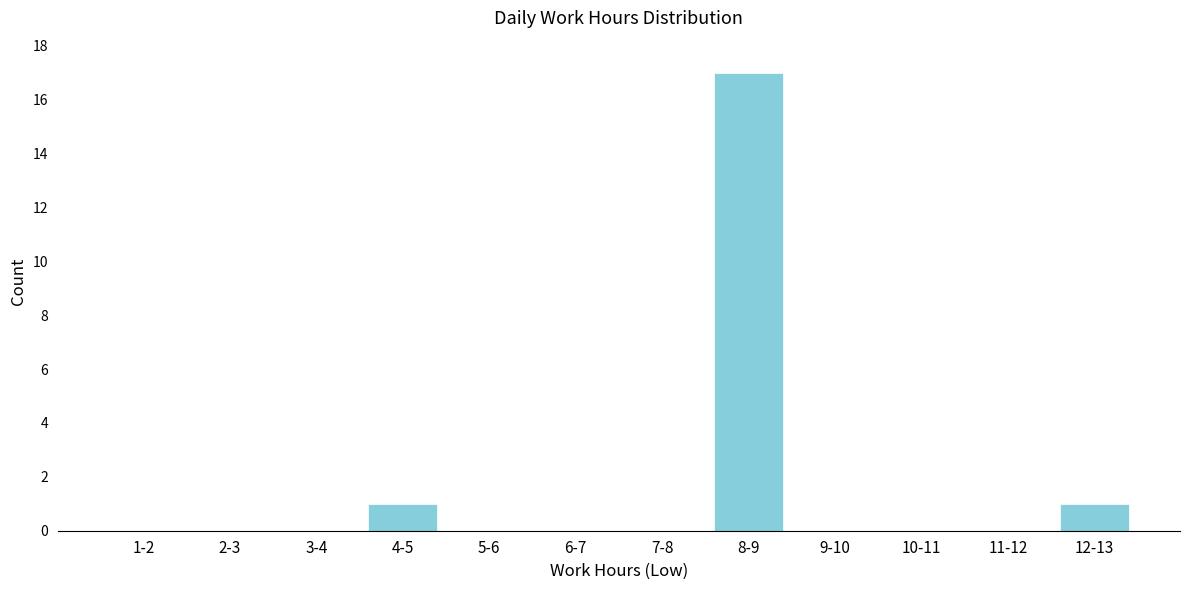

Reading left to right, list all the values displayed in this chart.

1-2=0	2-3=0	3-4=0	4-5=1	5-6=0	6-7=0	7-8=0	8-9=17	9-10=0	10-11=0	11-12=0	12-13=1